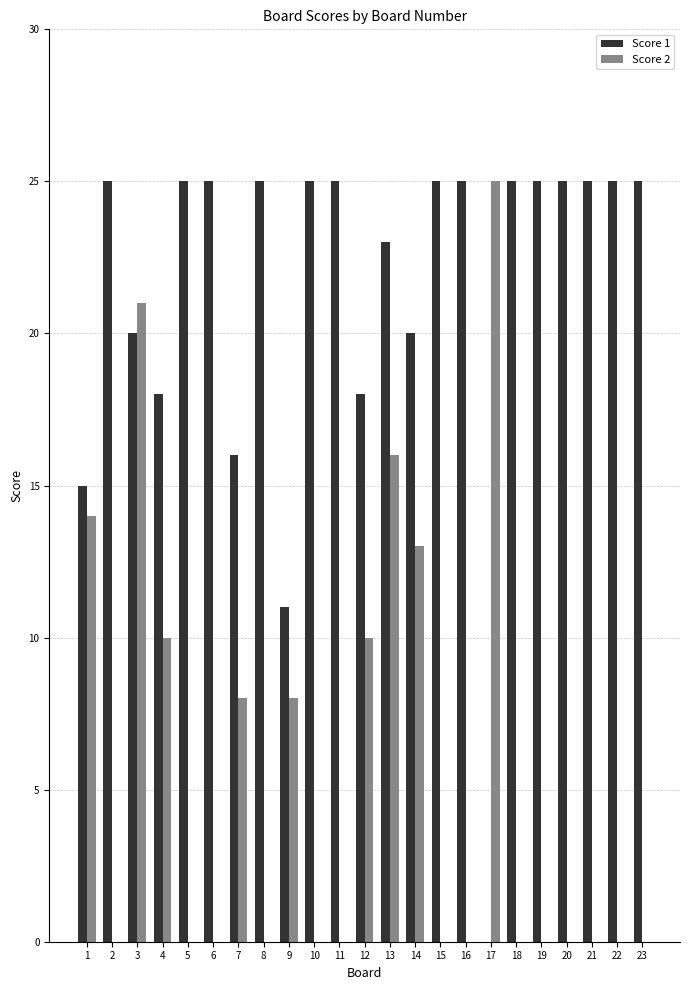

At which category is the sum across all series the highest?

3